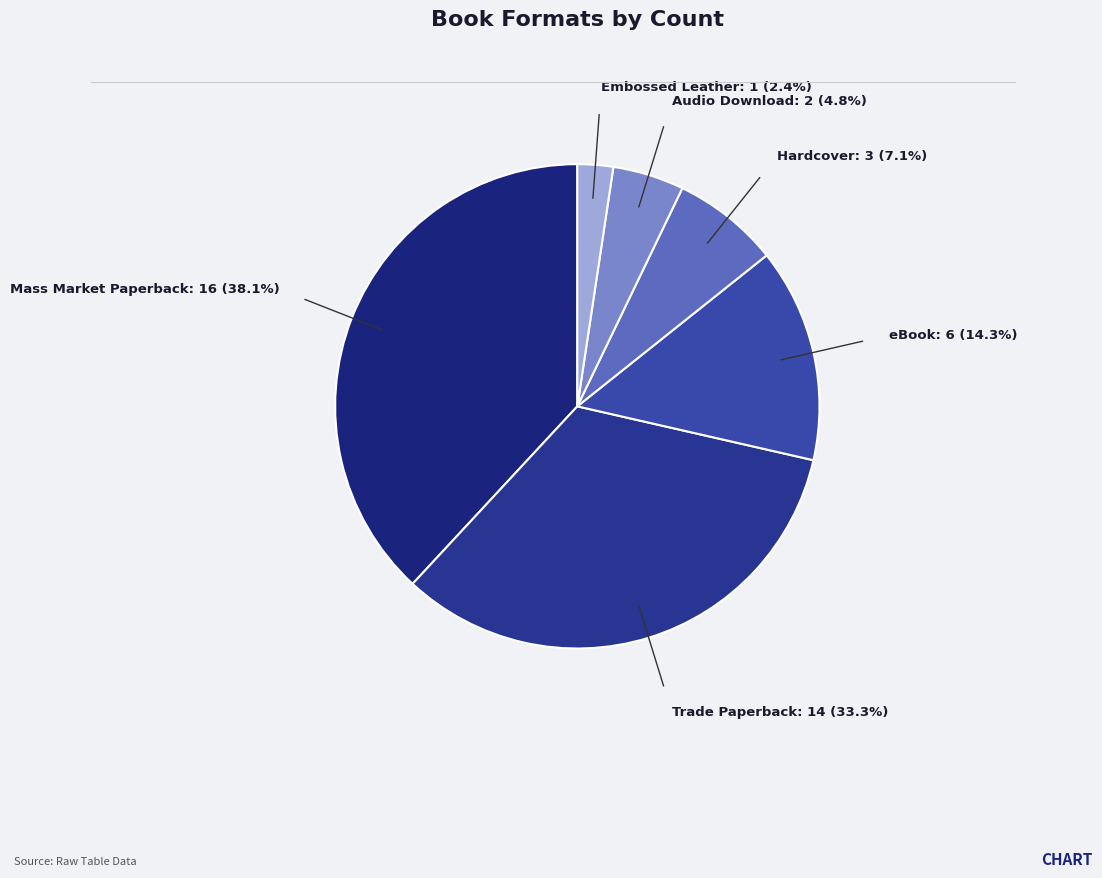

What is the largest slice in the pie chart?

Mass Market Paperback